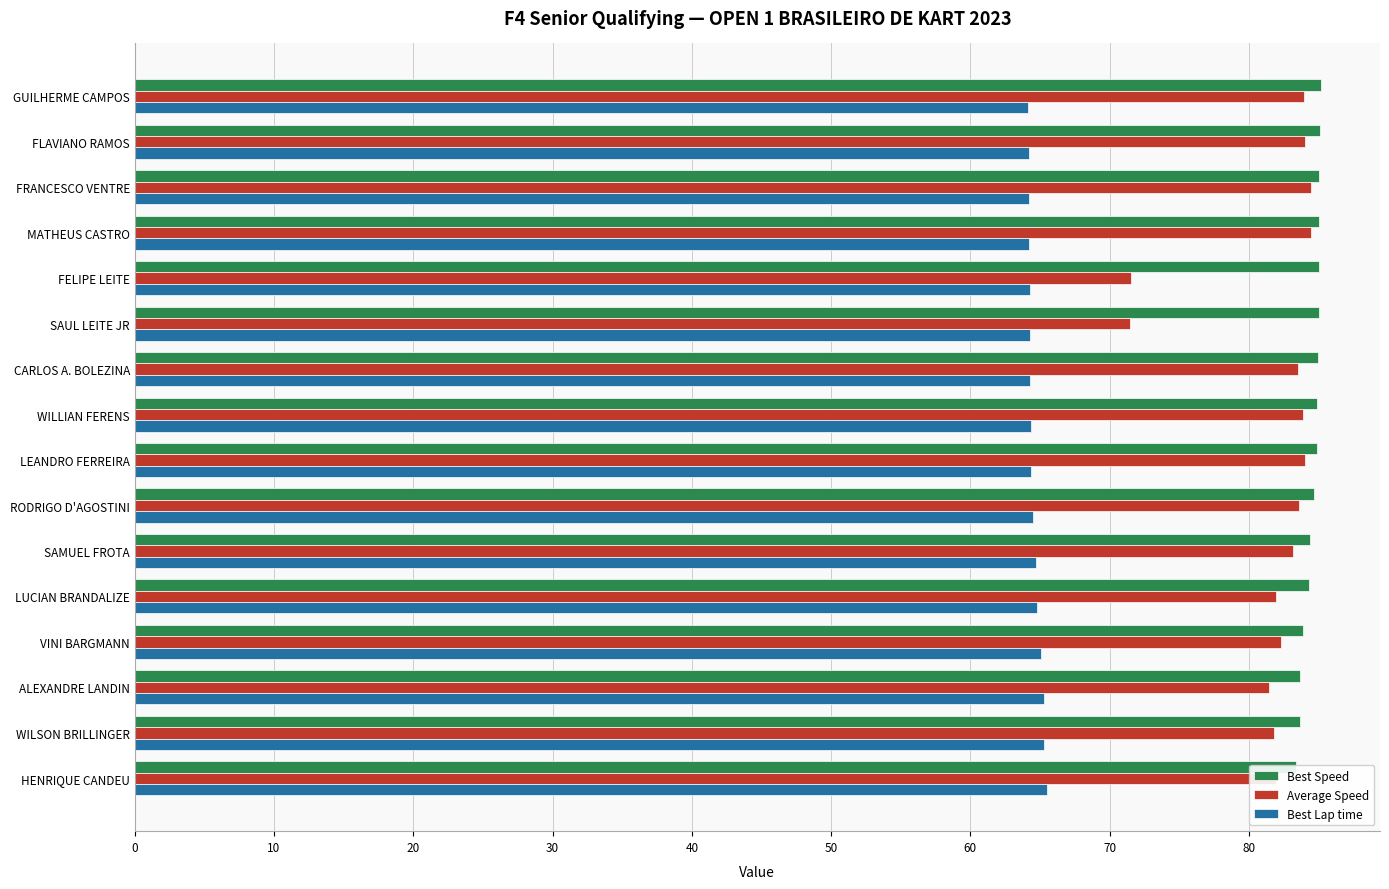

How many categories are shown in the chart?

16